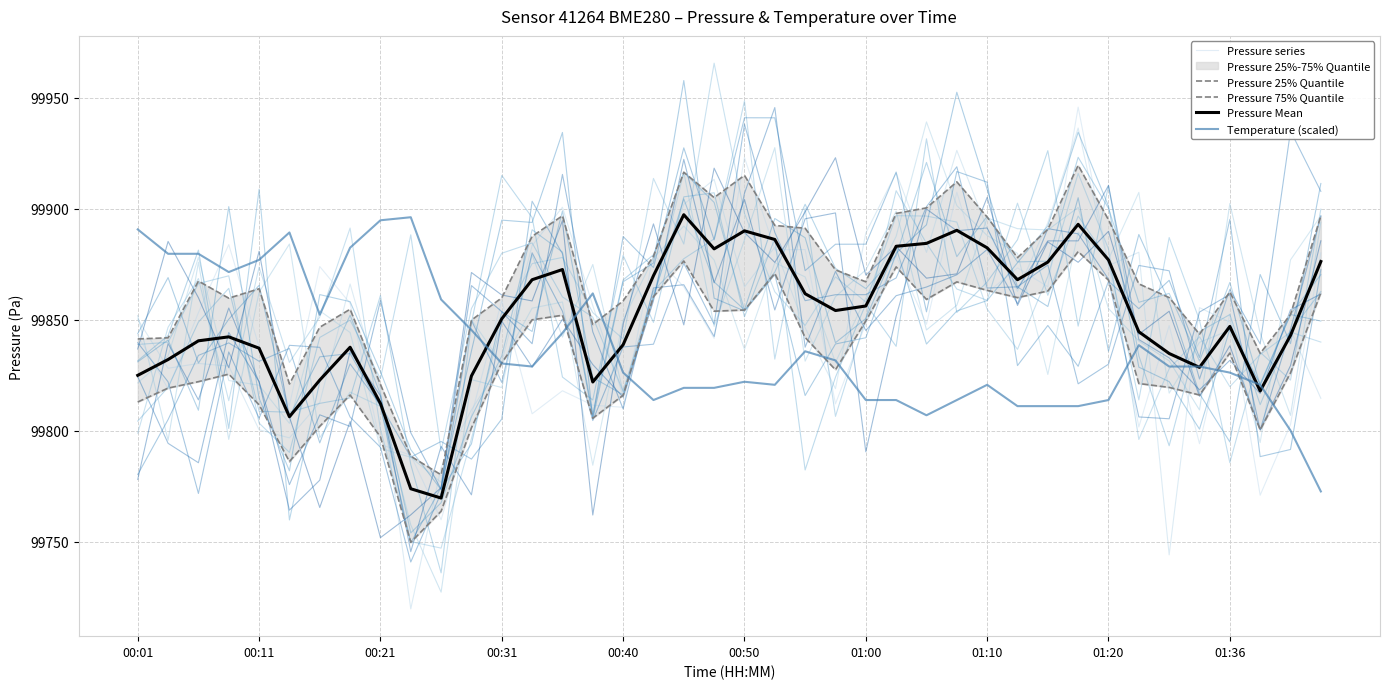

Which series ends up on top after the final intersection of Pressure series and Temperature (scaled)?

Pressure series